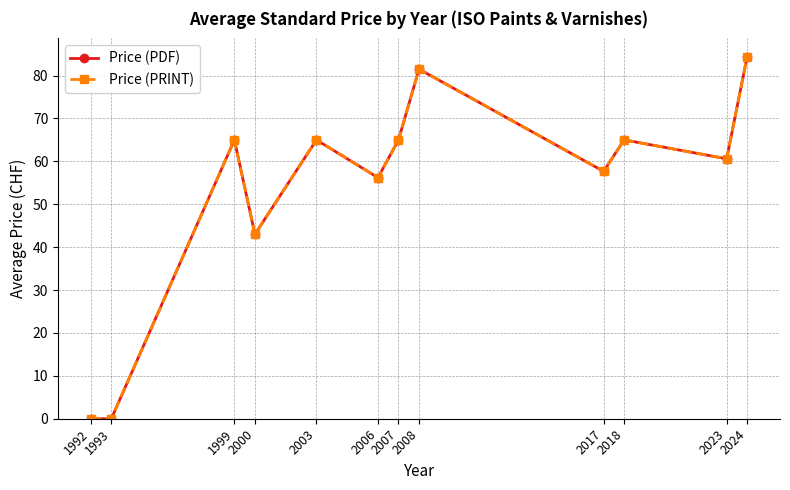

How many interior local peaks does the Price (PDF) series have?

4